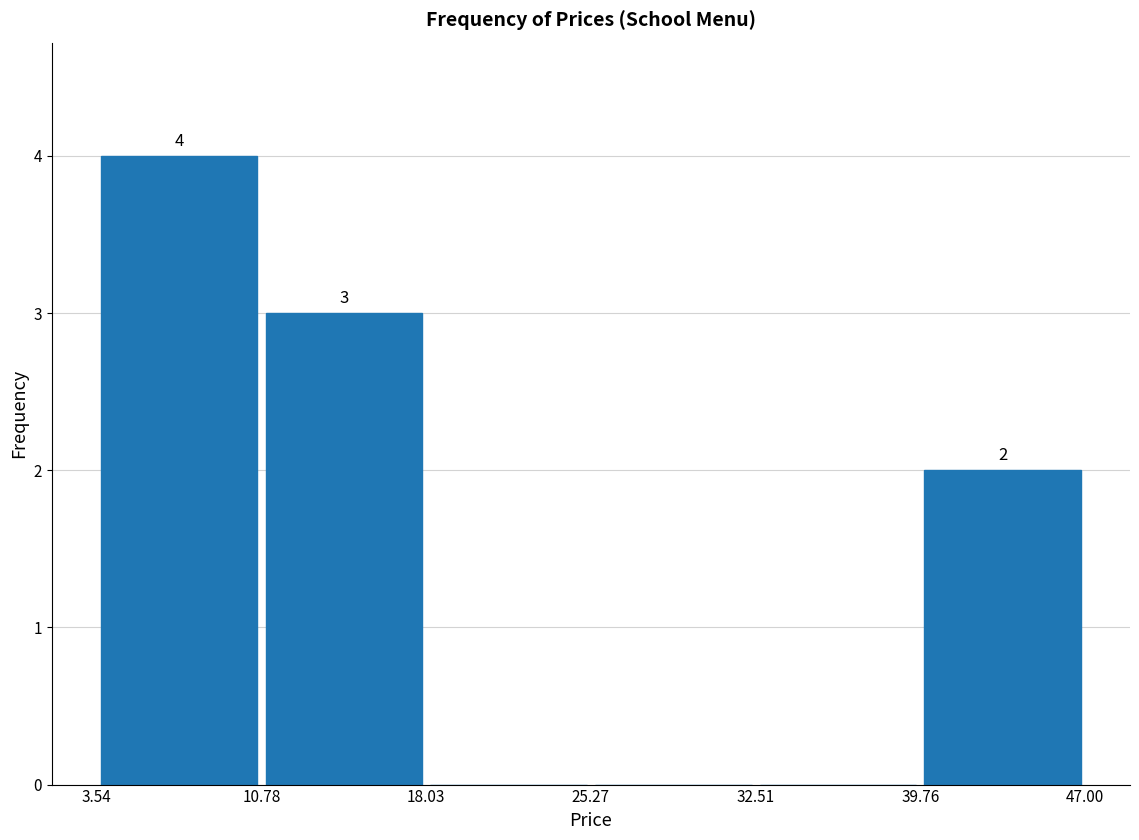

Which range on the x-axis has the tallest bar?

3.54 to 10.78